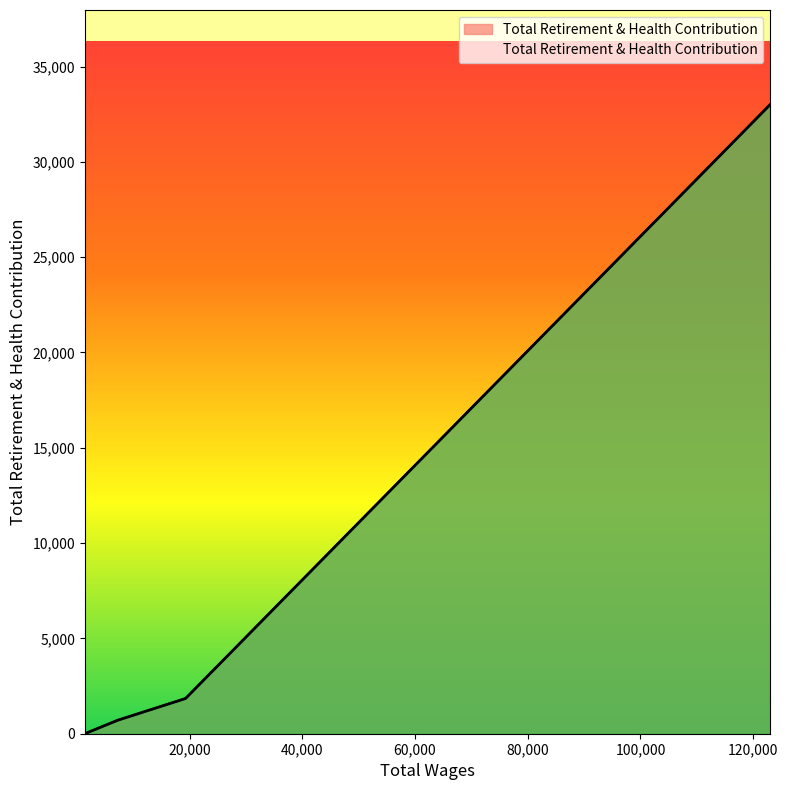

The chart shows a value of 23 at 1441.0. True or false?

False